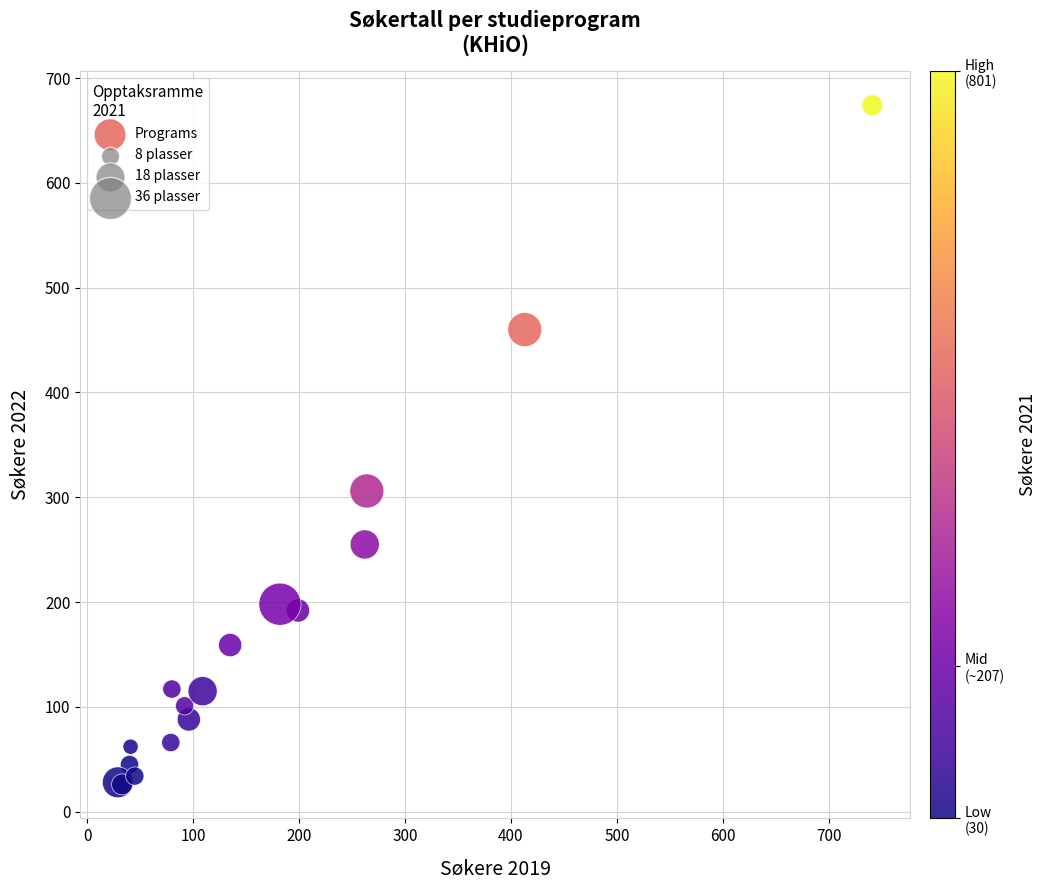

What Y value in the scatter plot is closest to 350?

306